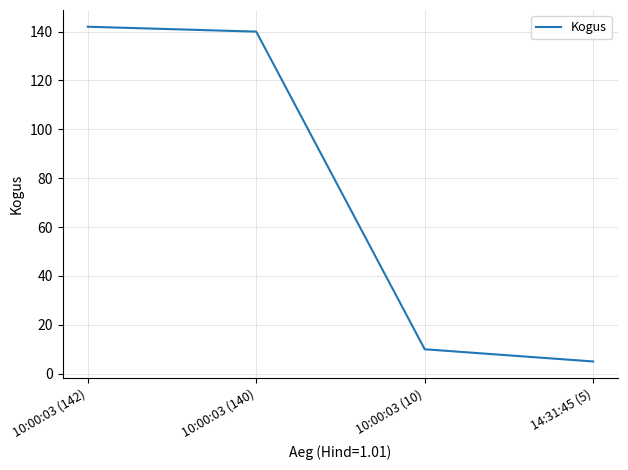

At which category does the chart reach its minimum across all series?

14:31:45 (5)